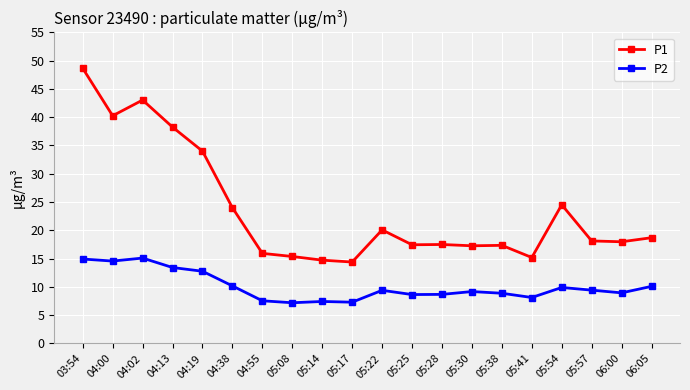

True or false: P1 and P2 intersect in this chart.

False